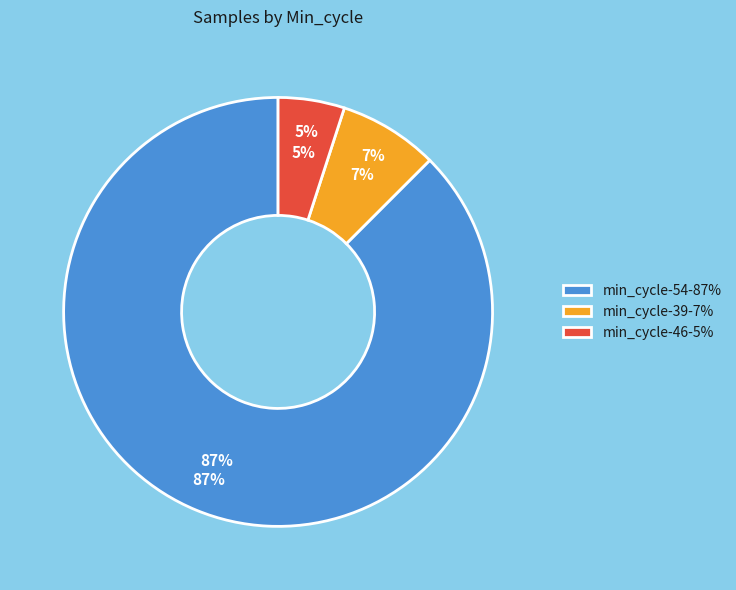

The 54 slice represents 1% of the pie. True or false?

False